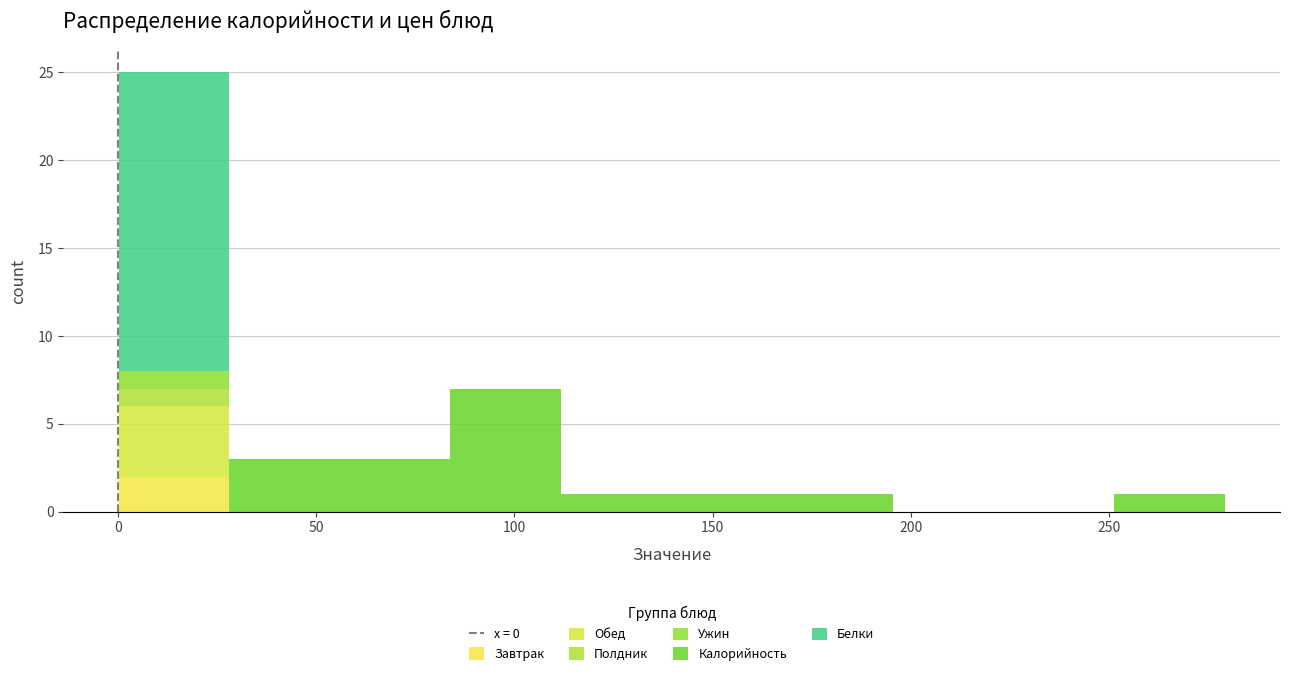

Reading left to right, transcribe this chart: for each stacked bar, give the range it covers on the x-axis and its total height. Neither the bar edges nor the heights are printed on the chart, so give them approximately, as read against the axes.

0 to 30: 25
30 to 55: 3
55 to 85: 3
85 to 110: 7
110 to 140: 1
140 to 170: 1
170 to 195: 1
195 to 225: 0
225 to 250: 0
250 to 280: 1